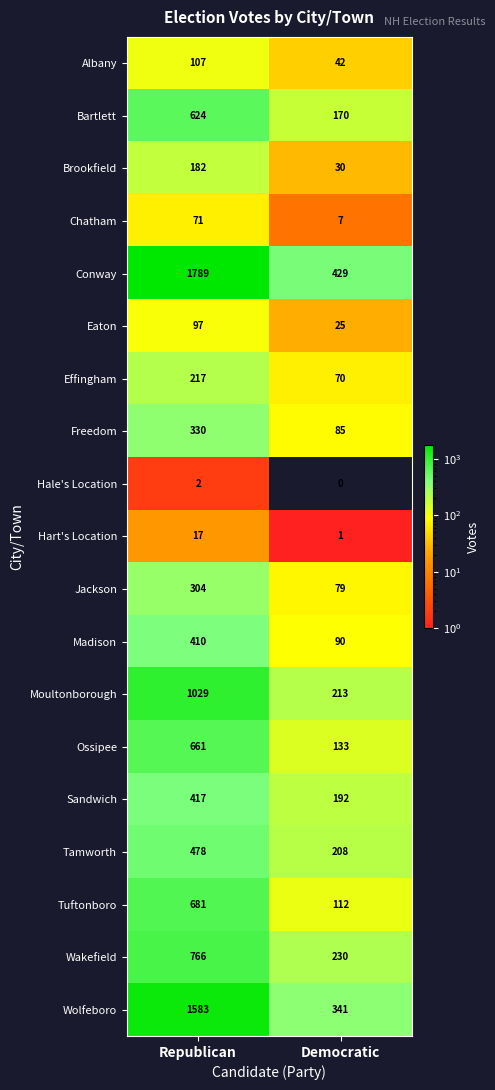

Which series changed the most between Republican and Democratic?

Conway